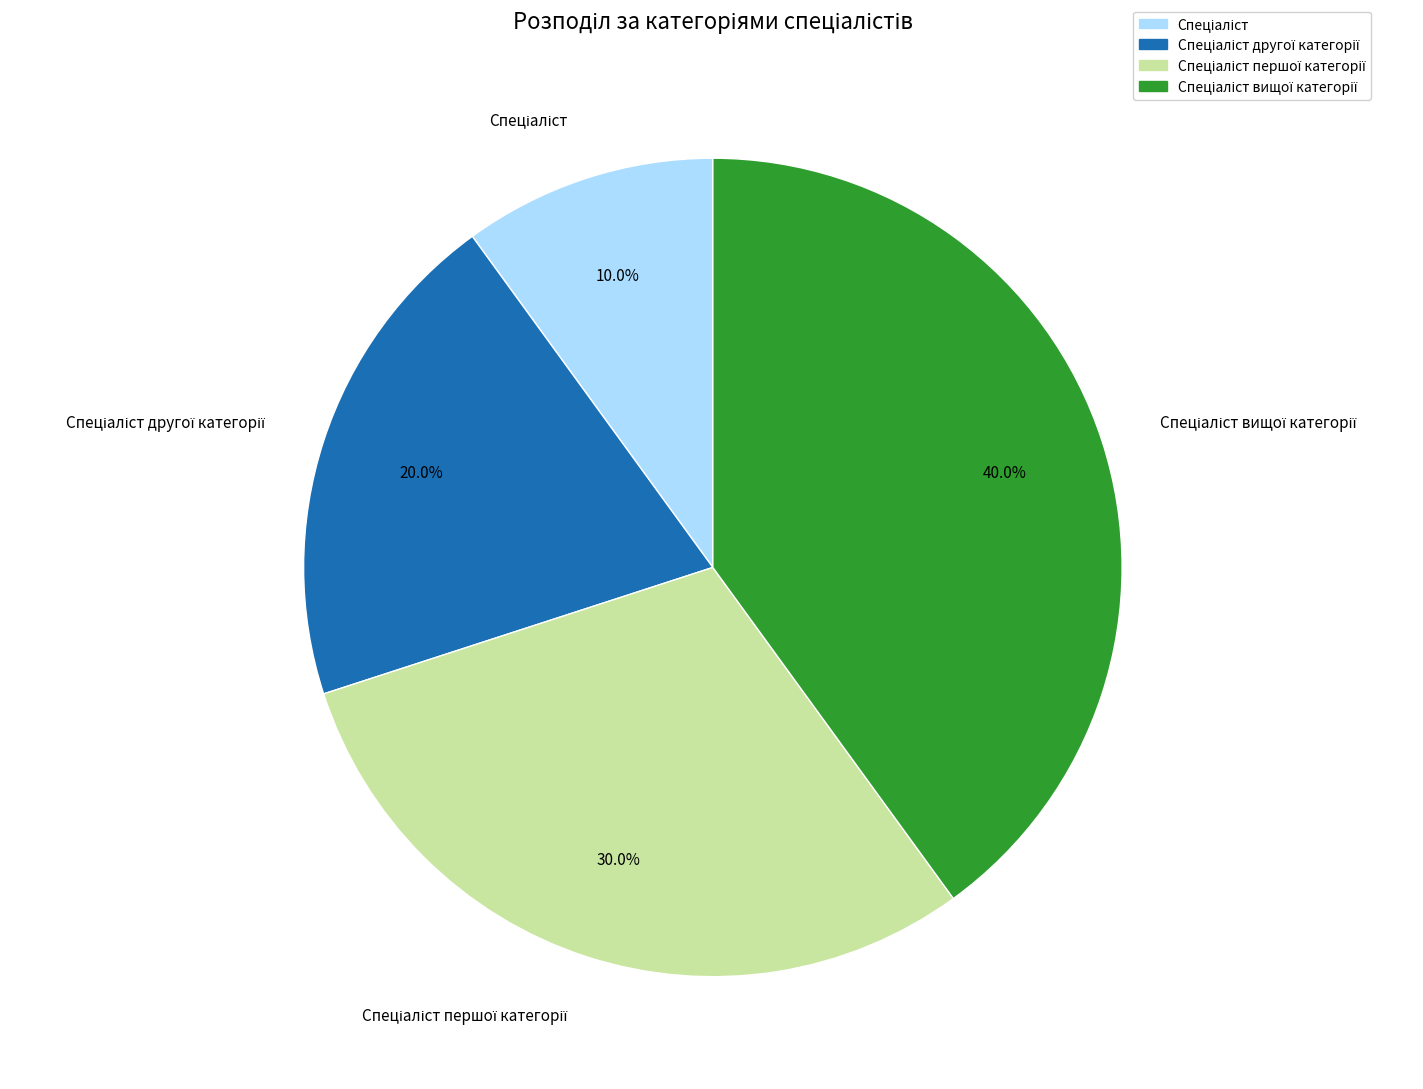

The Спеціаліст slice represents 17% of the pie. True or false?

False